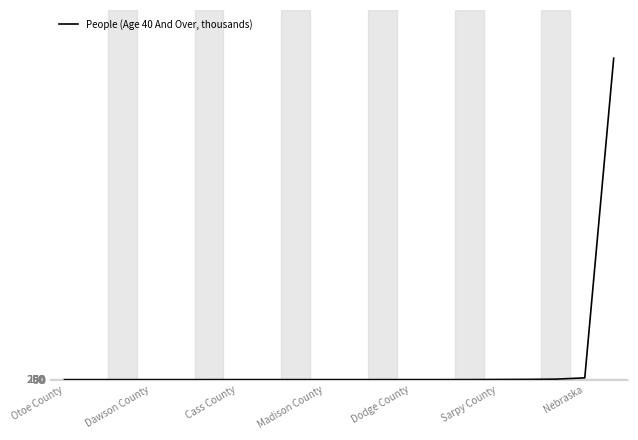

What is the difference between the maximum and minimum values?

157862.8